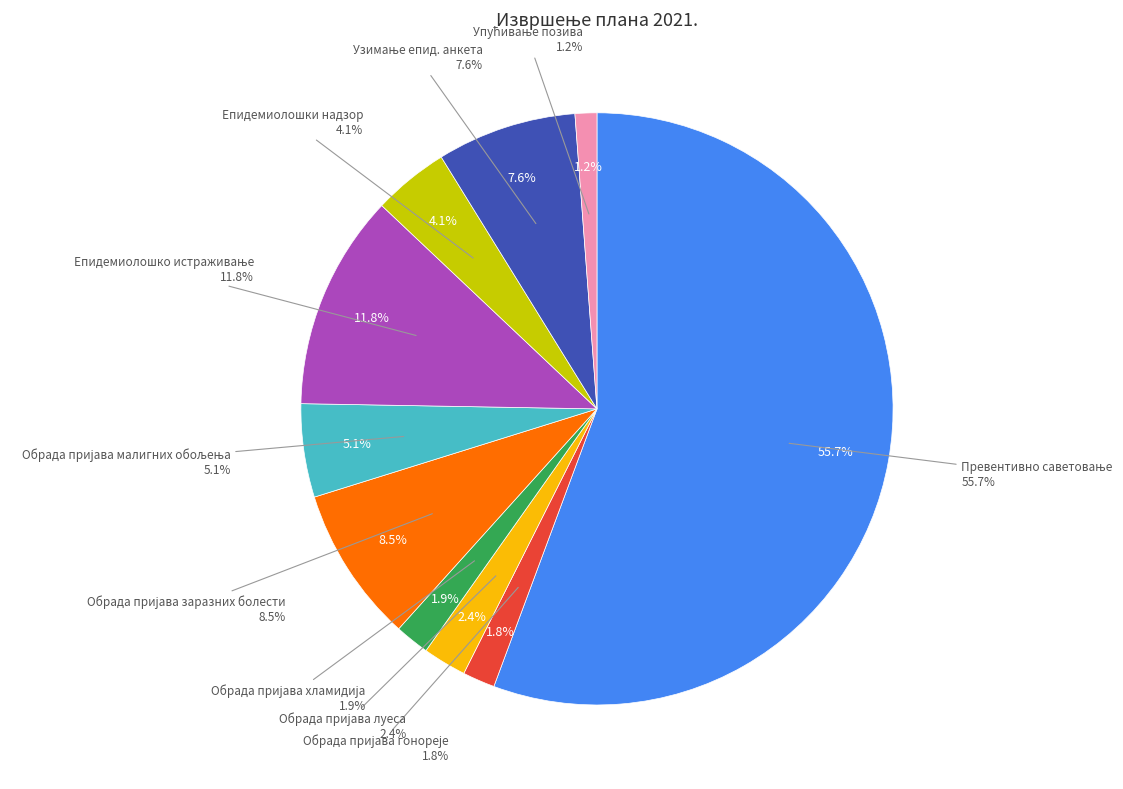

Which category has the biggest portion of the pie?

Превентивно саветовање